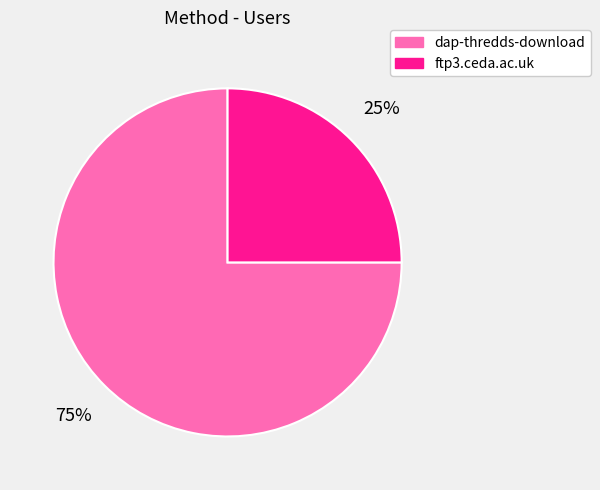

Approximately how many times larger is the value at dap-thredds-download compared to ftp3.ceda.ac.uk?

3.0